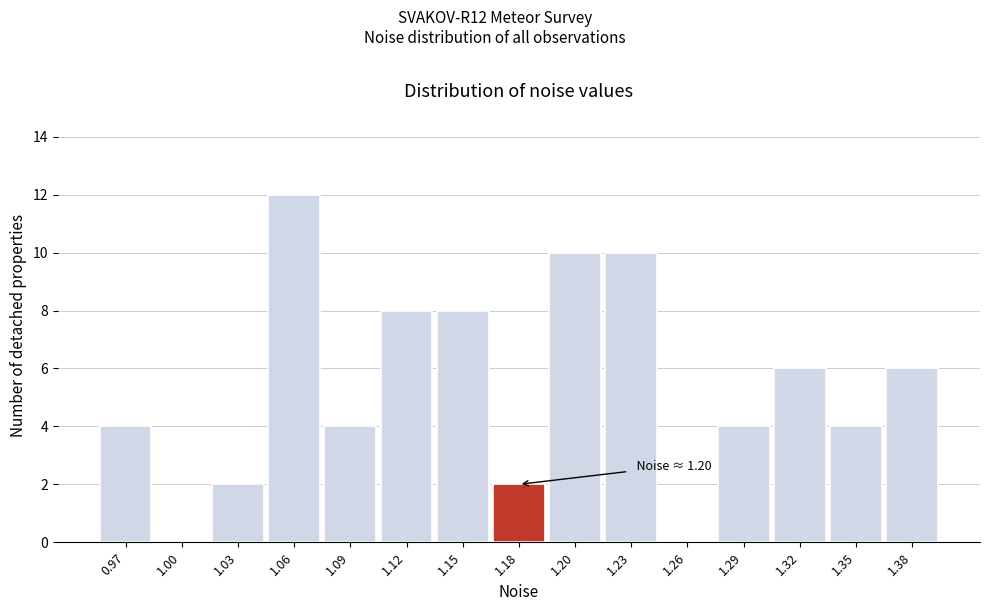

Reading left to right, extract all data points from this chart.

0.97=4	1.00=0	1.03=2	1.06=12	1.09=4	1.12=8	1.15=8	1.18=2	1.20=10	1.23=10	1.26=0	1.29=4	1.32=6	1.35=4	1.38=6